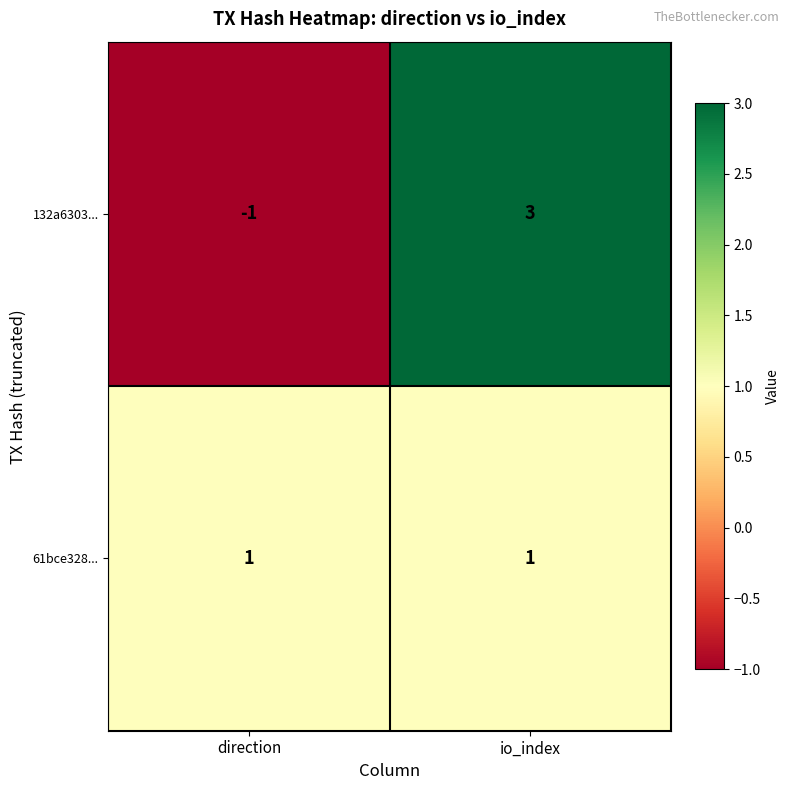

Reading left to right, what are all the values shown in this chart?

132a6303...: direction=-1	io_index=3
61bce328...: direction=1	io_index=1